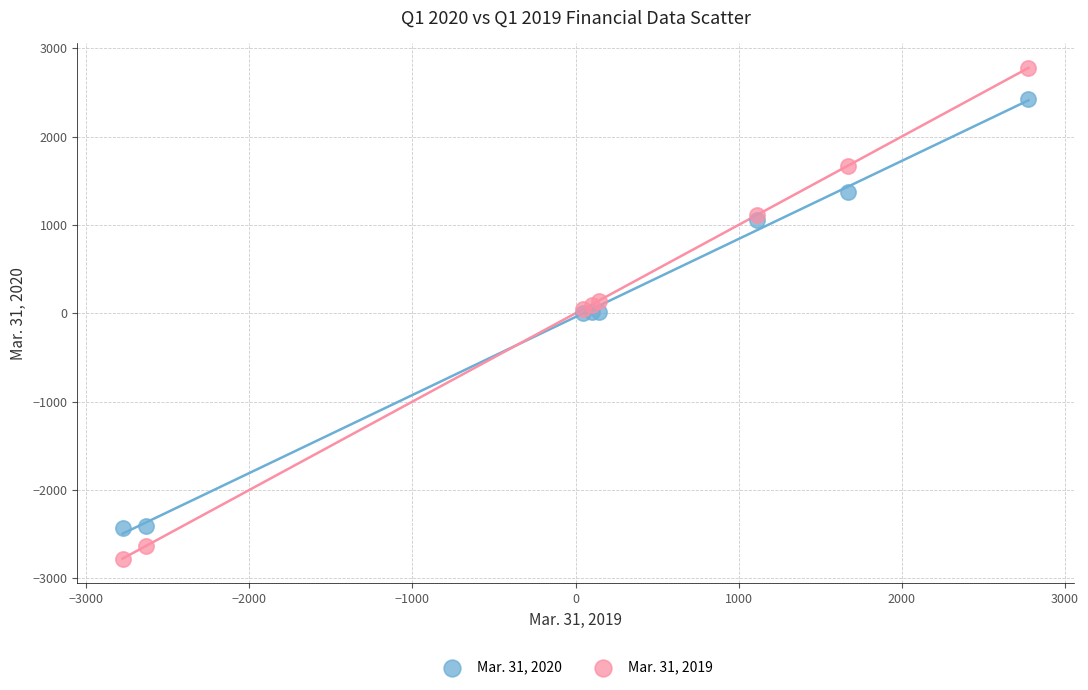

What is the X range (max minus min) for the scatter plot?

5556